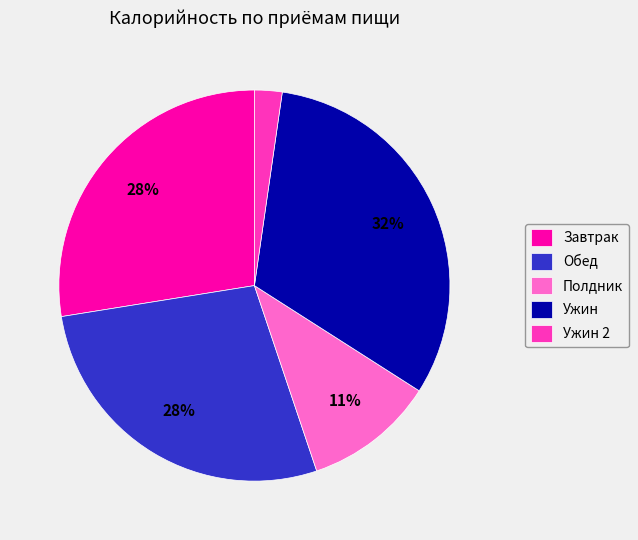

Which slice is the smallest?

Ужин 2